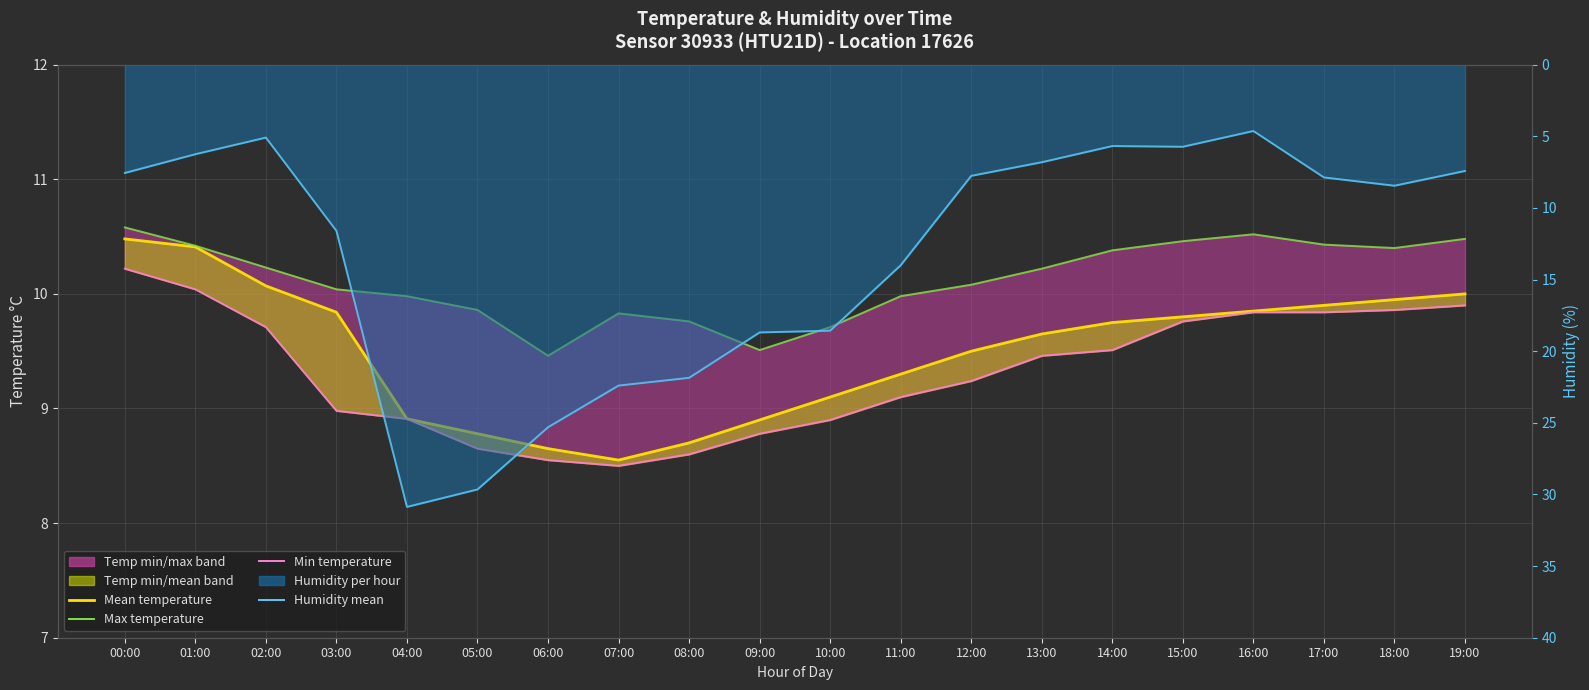

What is the label of the 19th point from the right?

01:00